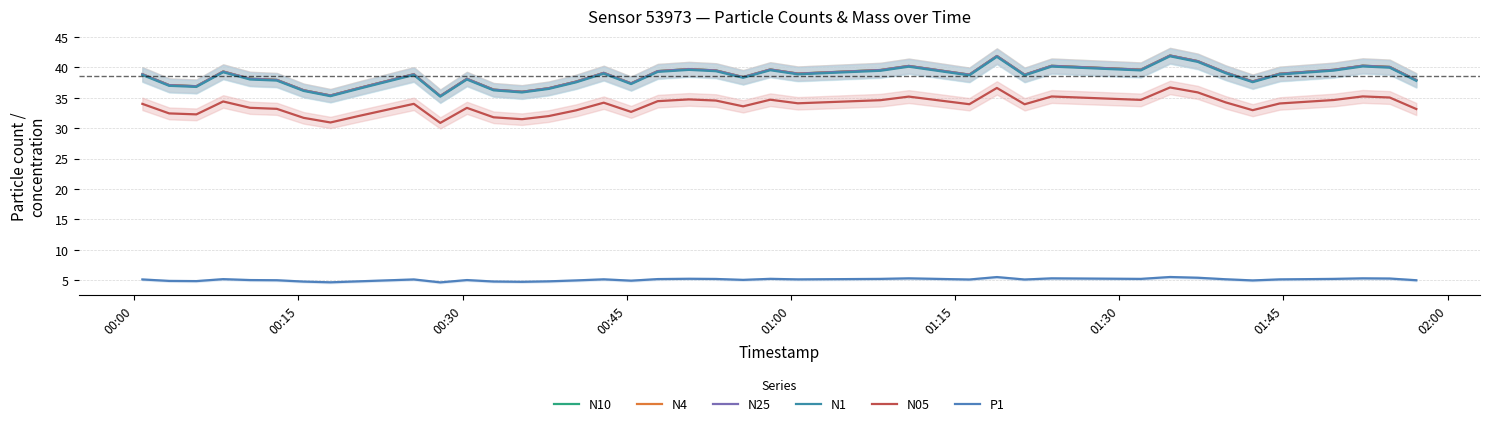

In N4, how many points are lower than both neighbors (excluding endpoints)?

11